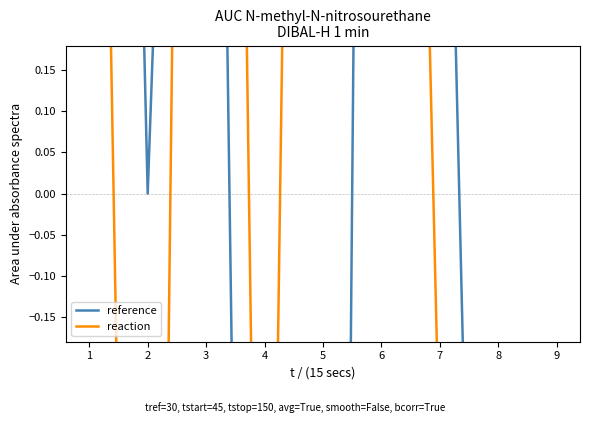

The value of reaction at 9 is -4.3. True or false?

True